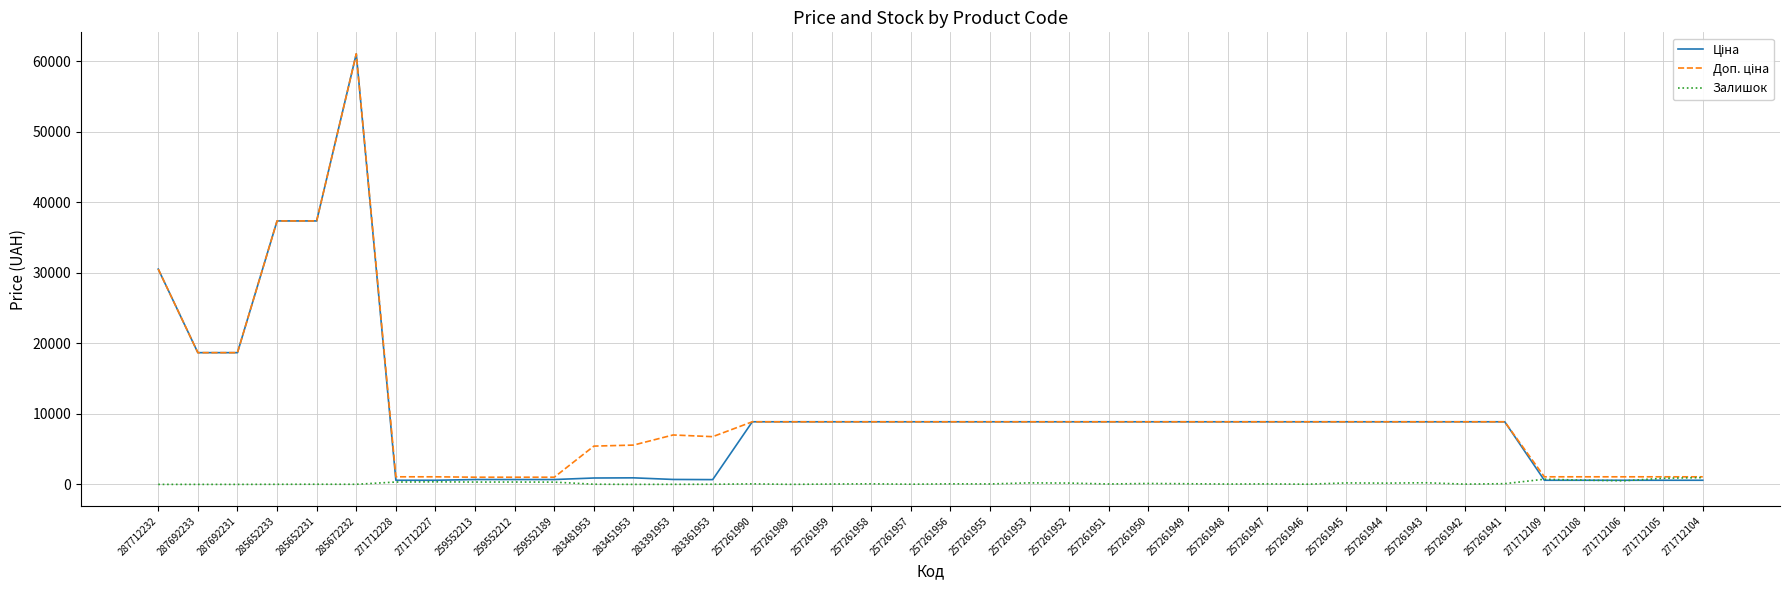

Which label corresponds to the largest value in the chart?

285672232